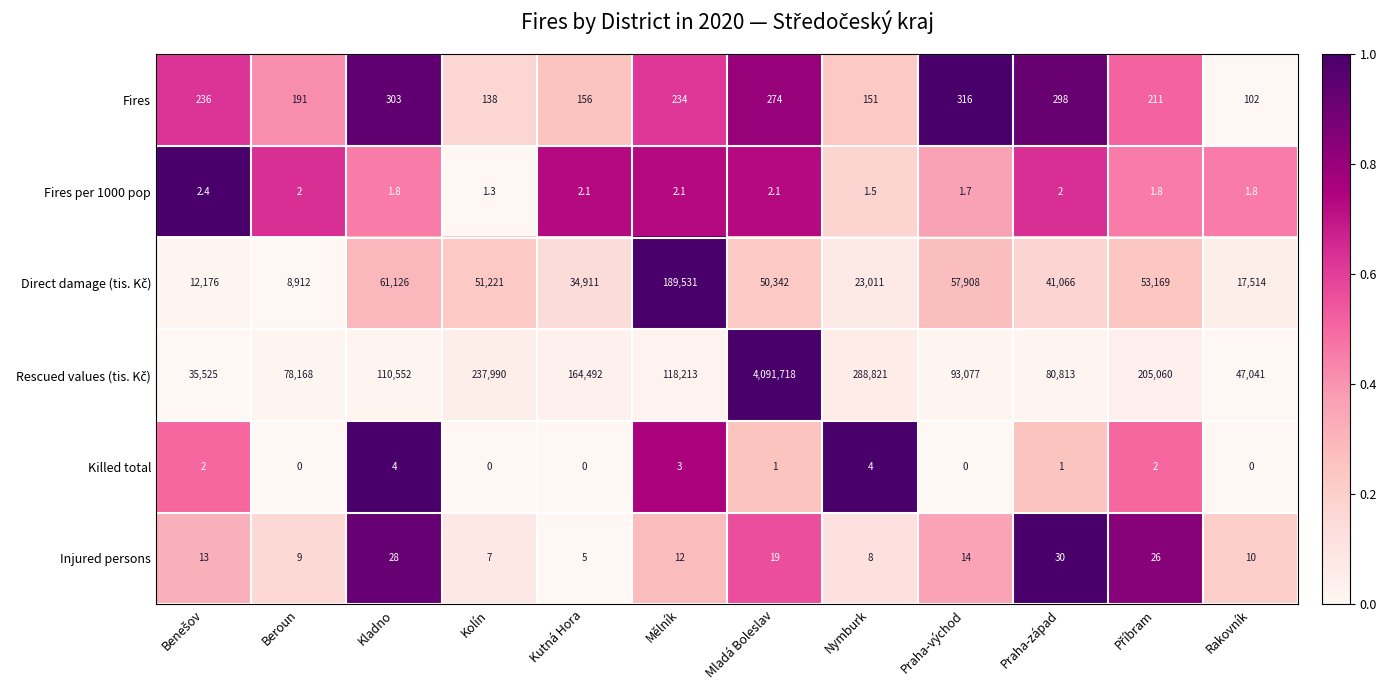

Which label corresponds to the largest value in the chart?

Mladá Boleslav